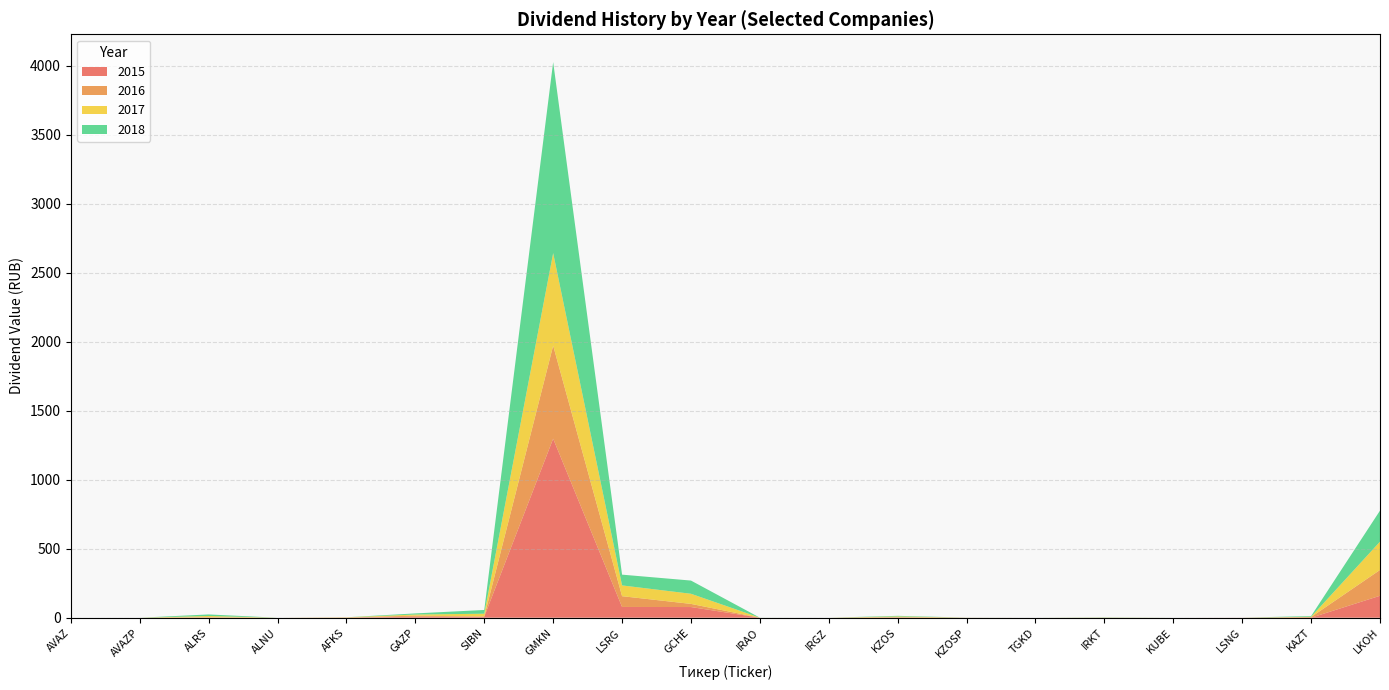

Reading left to right, what are all the values shown in this chart?

2015: AVAZ=0.0	AVAZP=0.0	ALRS=1.5	ALNU=0.0	AFKS=0.5	GAZP=7.2	SIBN=7.8	GMKN=1297.1	LSRG=78.0	GCHE=77.3	IRAO=0.0	IRGZ=0.0	KZOS=1.0	KZOSP=0.2	TGKD=0.0	IRKT=0.0	KUBE=0.0	LSNG=0.5	KAZT=0.0	LKOH=159.0
2016: AVAZ=0.0	AVAZP=0.0	ALRS=2.1	ALNU=0.0	AFKS=1.1	GAZP=7.9	SIBN=0.6	GMKN=674.4	LSRG=78.0	GCHE=22.8	IRAO=0.0	IRGZ=0.0	KZOS=3.2	KZOSP=0.2	TGKD=0.0	IRKT=0.6	KUBE=0.0	LSNG=0.0	KAZT=4.8	LKOH=187.0
2017: AVAZ=0.0	AVAZP=0.0	ALRS=8.9	ALNU=0.0	AFKS=1.5	GAZP=8.0	SIBN=20.7	GMKN=670.3	LSRG=78.0	GCHE=73.5	IRAO=0.1	IRGZ=0.0	KZOS=5.1	KZOSP=0.2	TGKD=0.0	IRKT=0.9	KUBE=0.0	LSNG=0.0	KAZT=2.0	LKOH=205.0
2018: AVAZ=0.0	AVAZP=0.0	ALRS=11.2	ALNU=0.0	AFKS=0.1	GAZP=8.0	SIBN=27.1	GMKN=1384.0	LSRG=78.0	GCHE=95.5	IRAO=0.1	IRGZ=0.0	KZOS=4.3	KZOSP=0.2	TGKD=0.0	IRKT=1.1	KUBE=0.0	LSNG=0.0	KAZT=5.0	LKOH=225.0